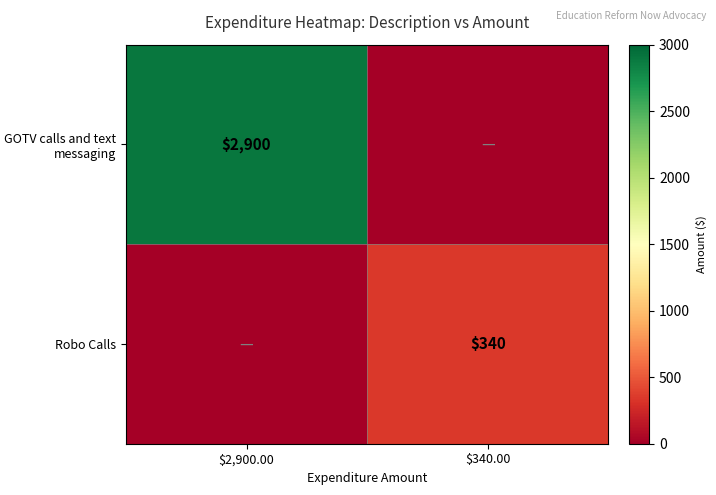

Is it true that GOTV calls and text messaging equals 2900 at $2,900.00?

True